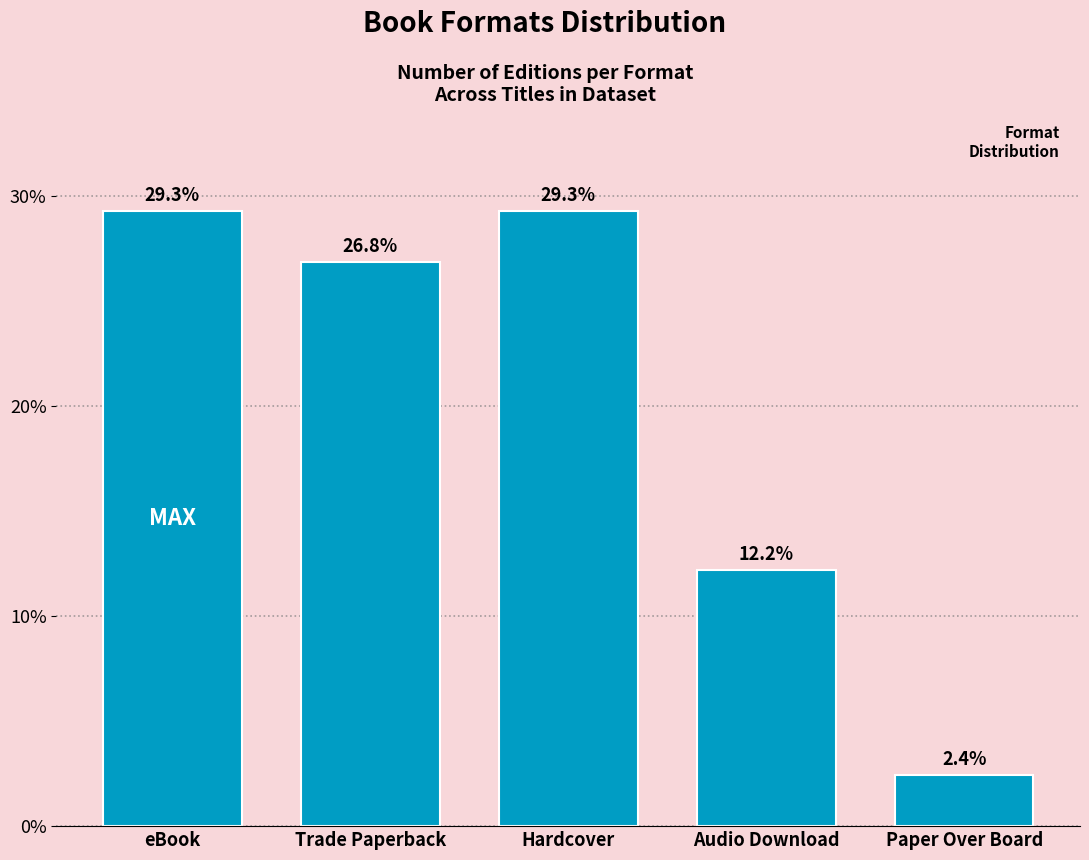

Reading left to right, what are all the values shown in this chart?

eBook=29.3	Trade Paperback=26.8	Hardcover=29.3	Audio Download=12.2	Paper Over Board=2.4